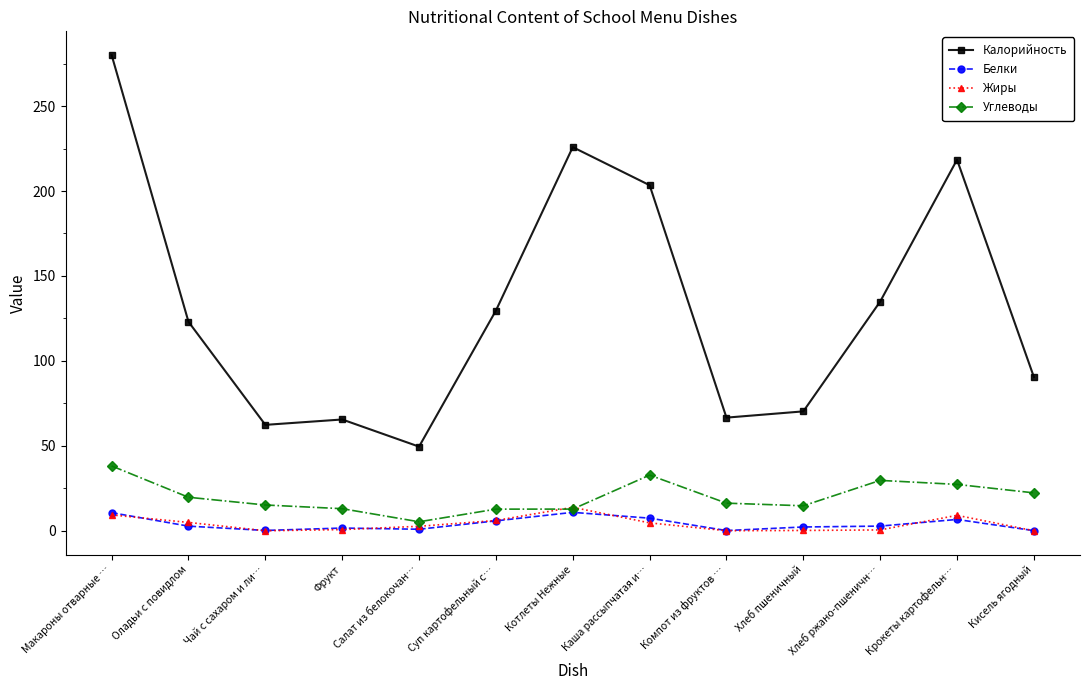

Which series has the largest range (max minus min)?

Калорийность